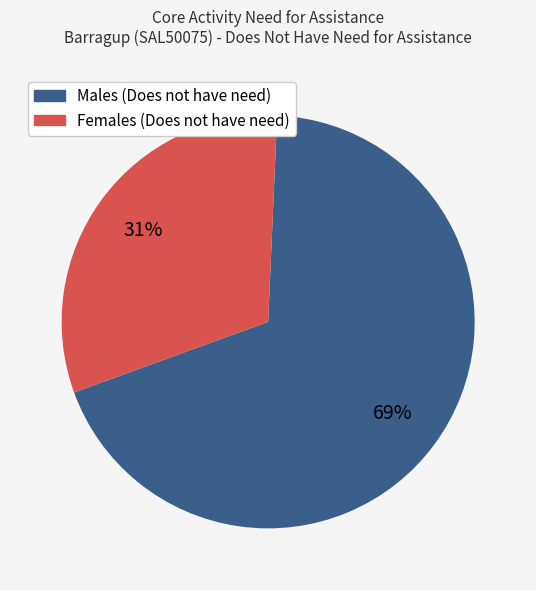

What is the majority slice?

Males (Does not have need)